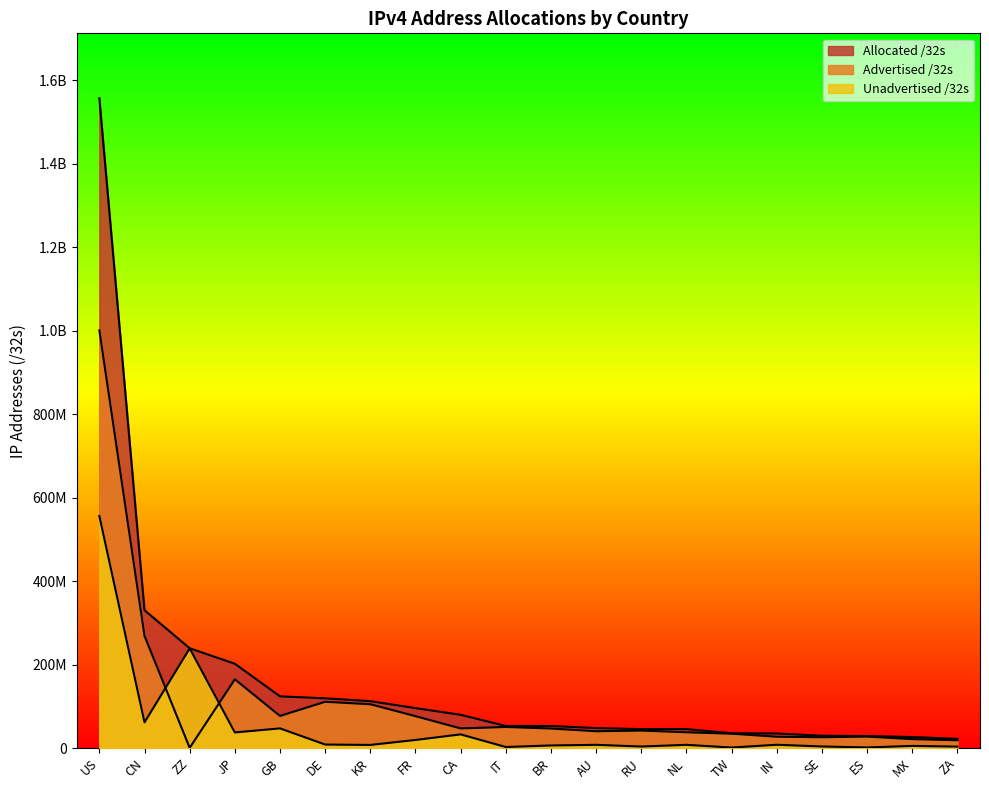

What is the average value of the Unadvertised /32s series?

52870580